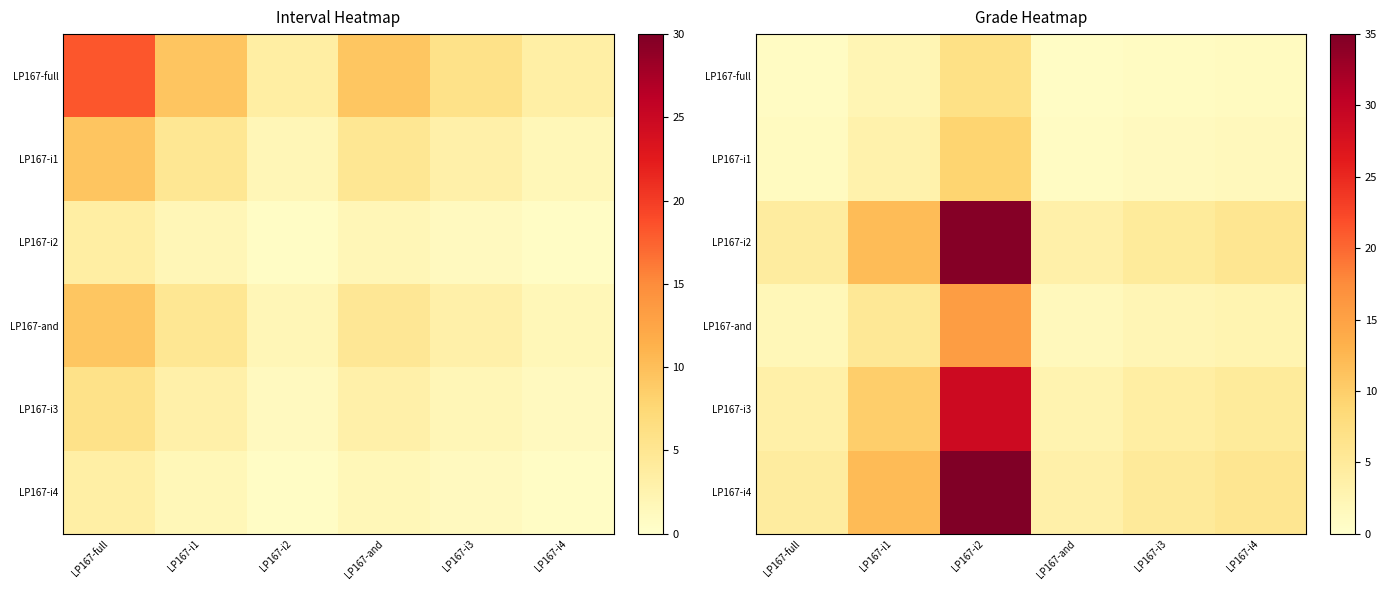

Which series has the largest total across all categories?

LP167-i4